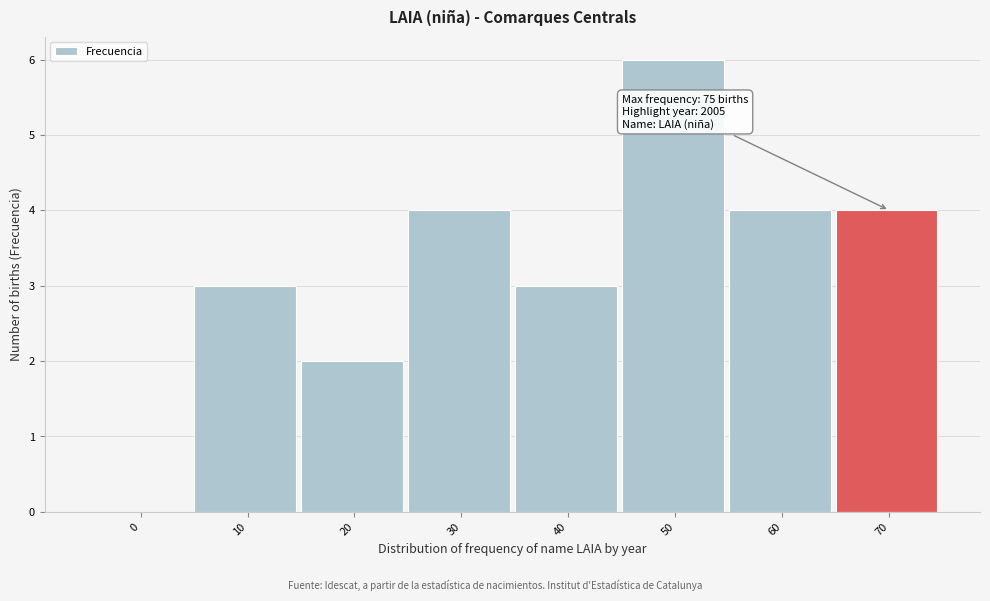

Reading right to left, what are all the values shown in this chart?

70=4	60=4	50=6	40=3	30=4	20=2	10=3	0=0